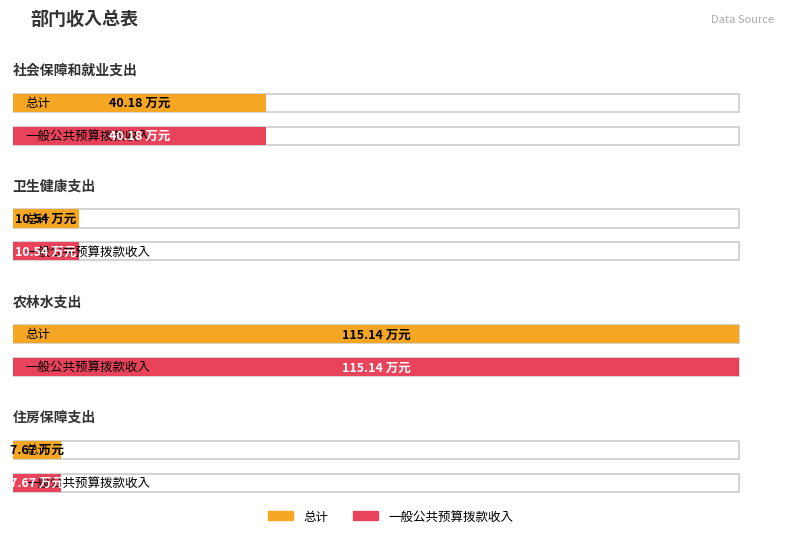

At which category is the sum across all series the highest?

农林水支出